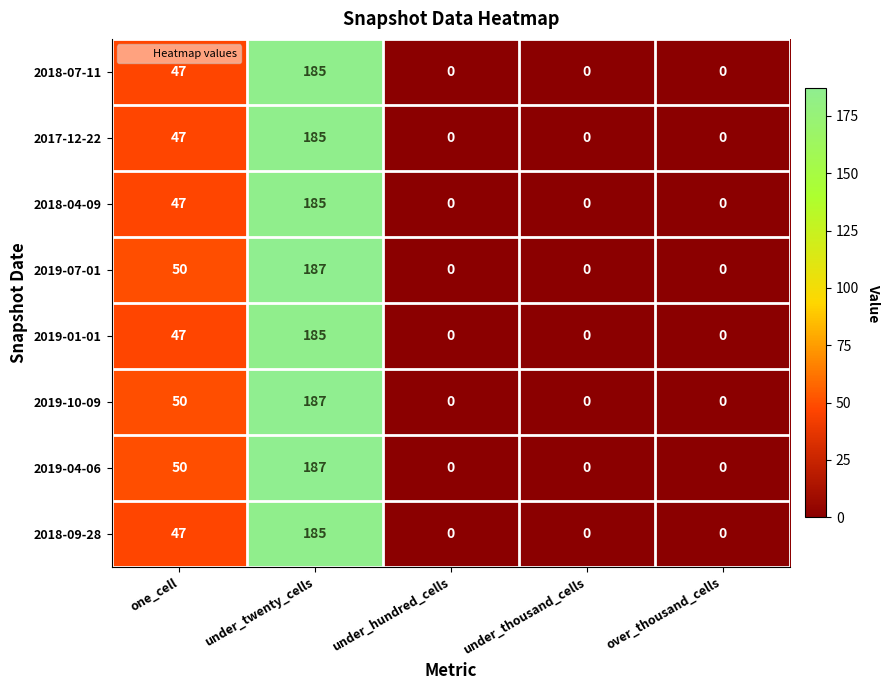

What is the difference between the maximum and minimum values in the 2017-12-22 series?

185